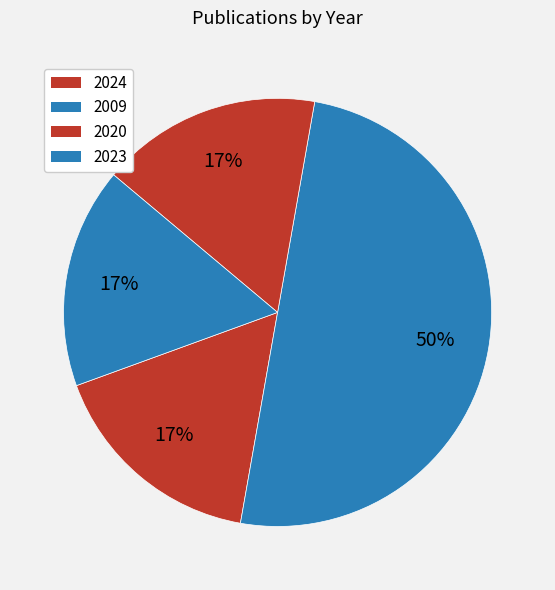

How much of the chart is everything except 2024?

83.3%